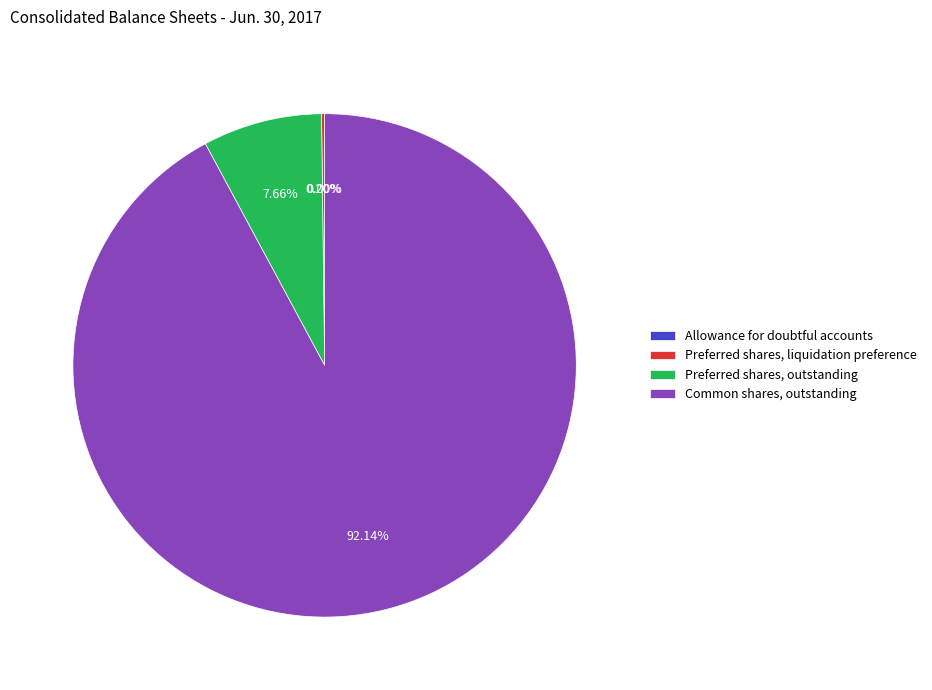

Which category has the biggest portion of the pie?

Common shares, outstanding